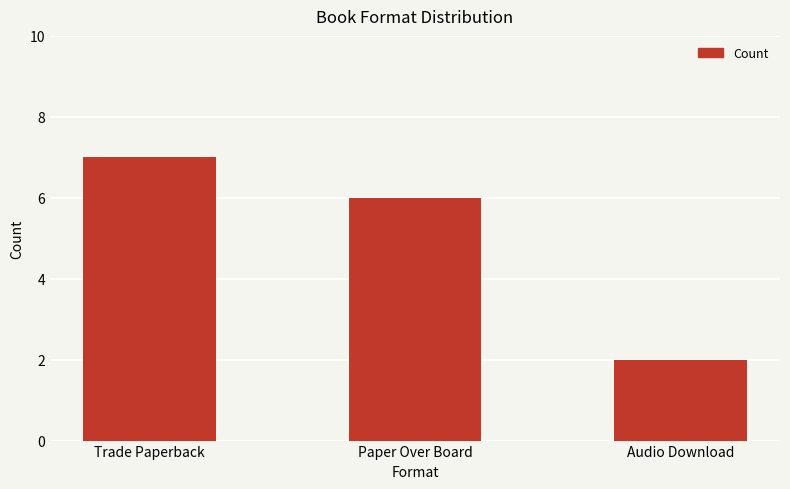

What value does the data have at Trade Paperback?

7